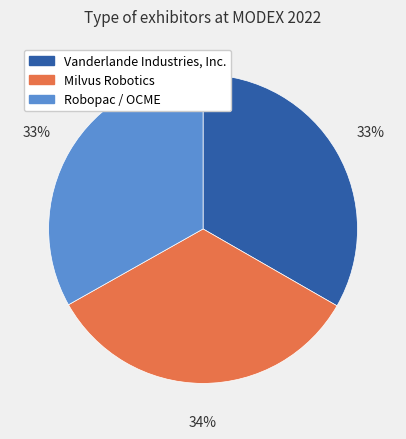

To the nearest percent, what portion does Milvus Robotics represent?

34%